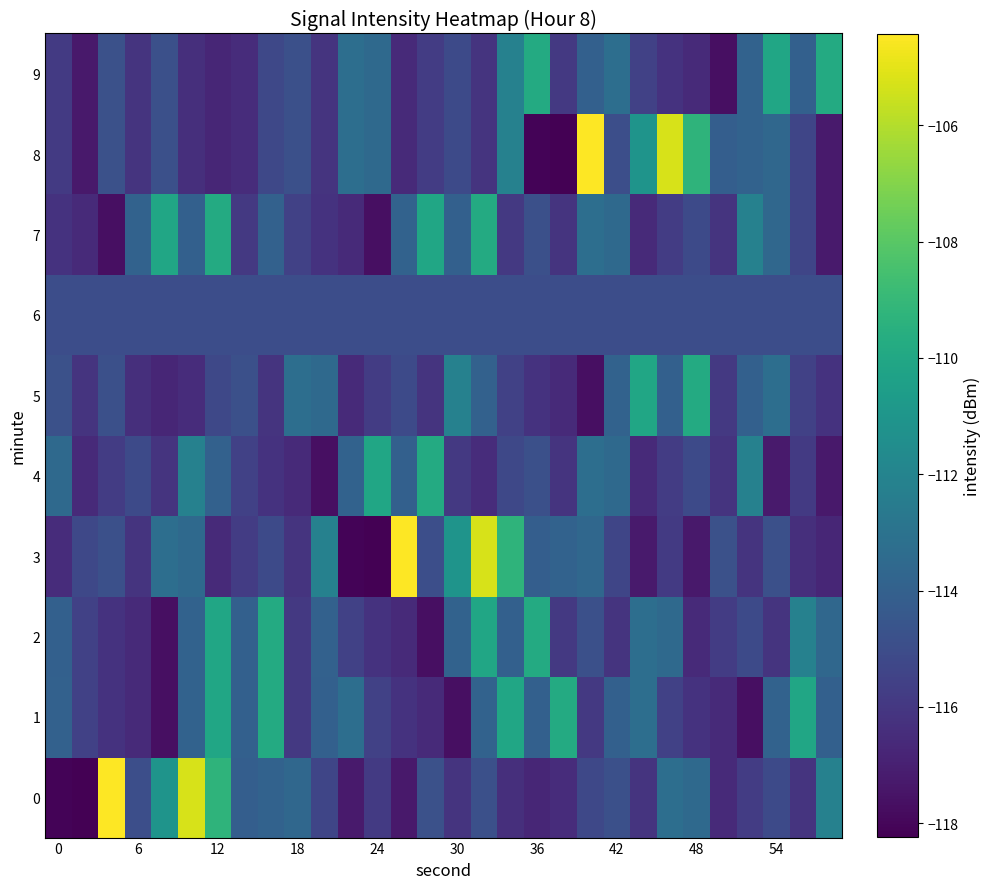

List the series in order of their peak value, lowest first.

6, 1, 2, 4, 5, 7, 9, 0, 3, 8